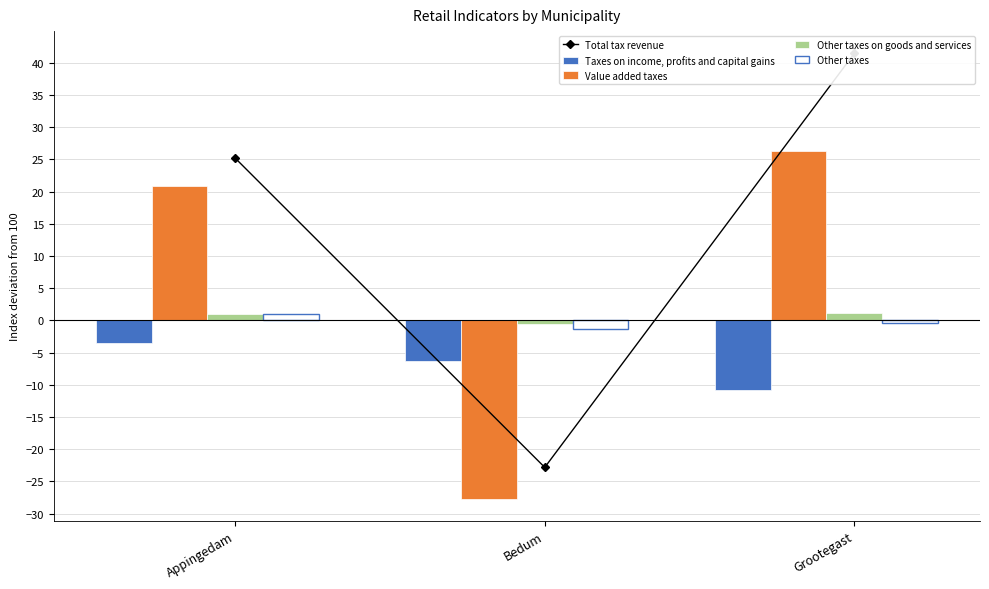

How many values in the Taxes on income, profits and capital gains series are below -6?

2